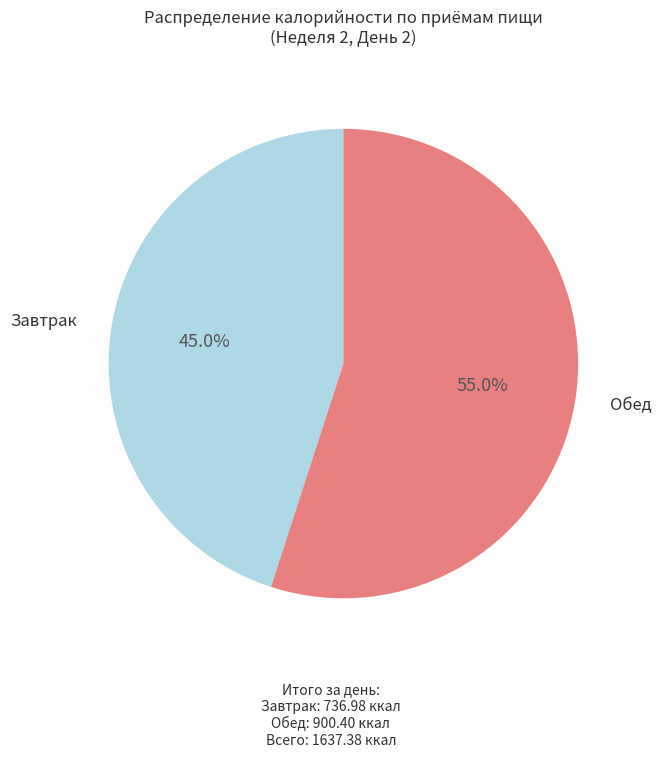

Count the number of slices in the pie.

2